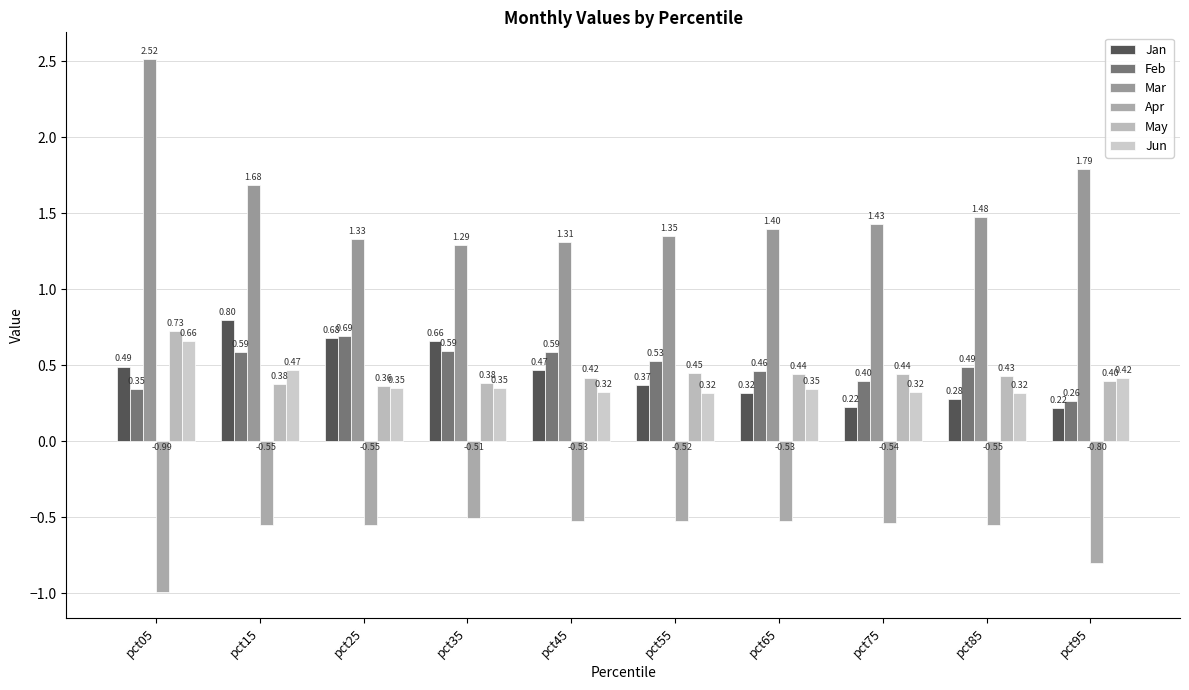

At which label does Apr reach its minimum?

pct05